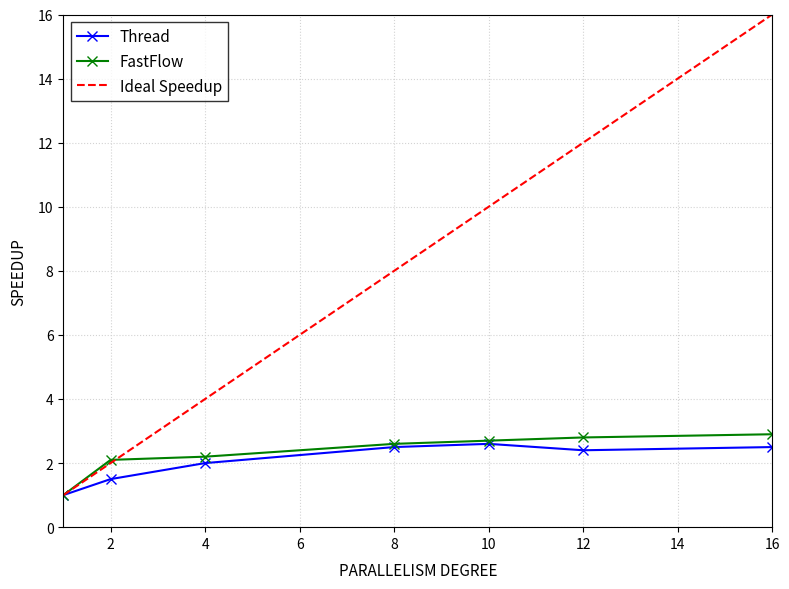

What is the maximum value for Ideal Speedup?

16.0